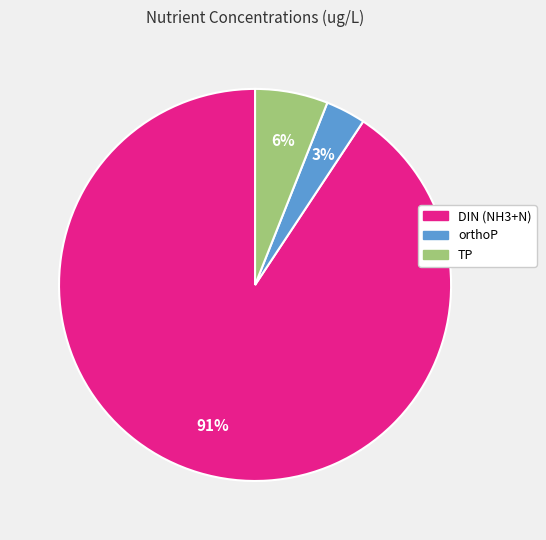

To the nearest percent, what percentage of the pie is DIN (NH3+N)?

91%